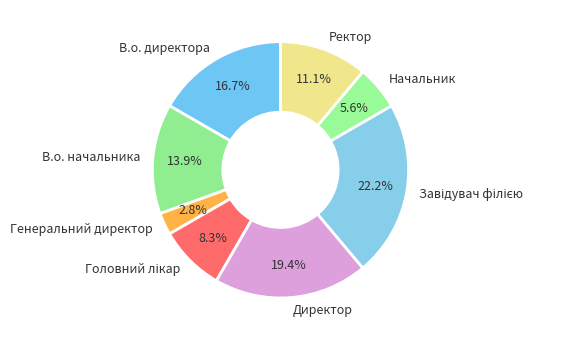

What is the smallest slice in the pie chart?

Генеральний директор